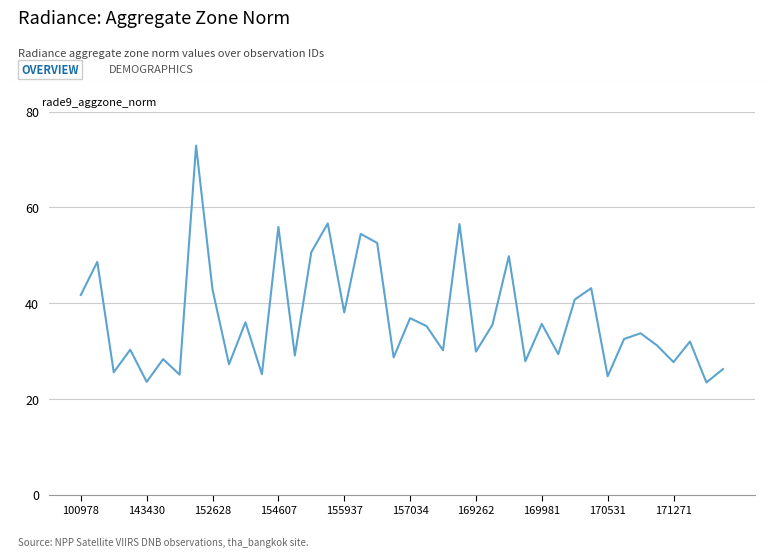

What is the maximum value shown in the chart?

72.9